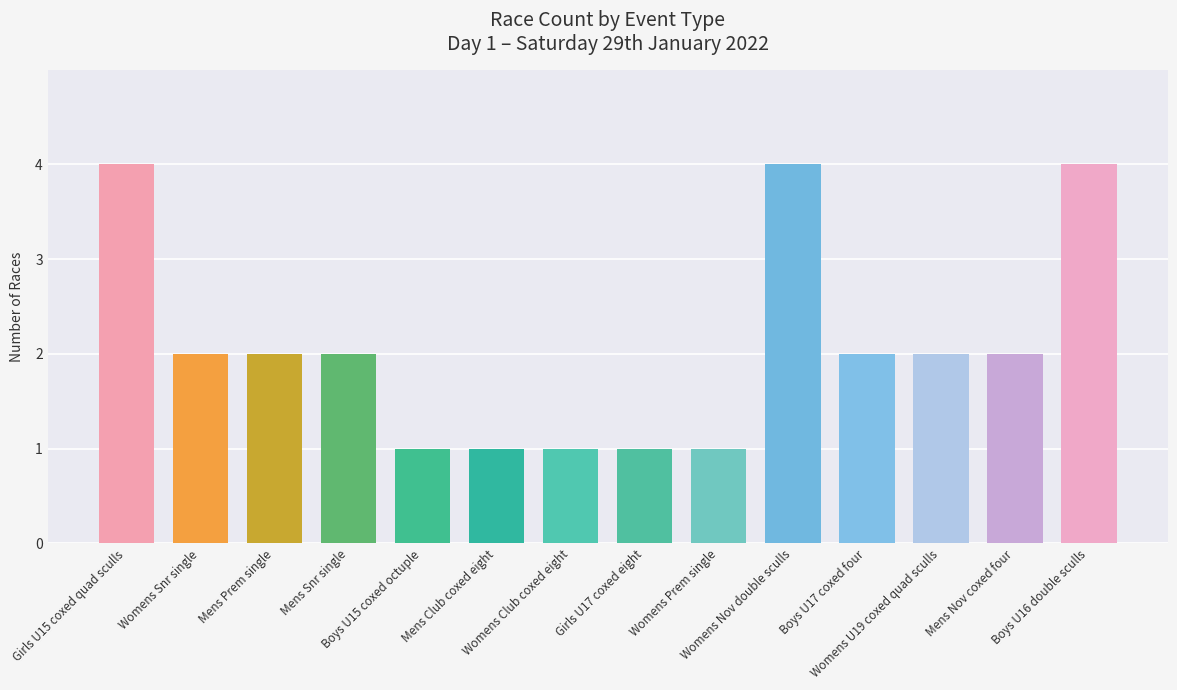

The chart shows a value of 2 at Womens Snr single. True or false?

True